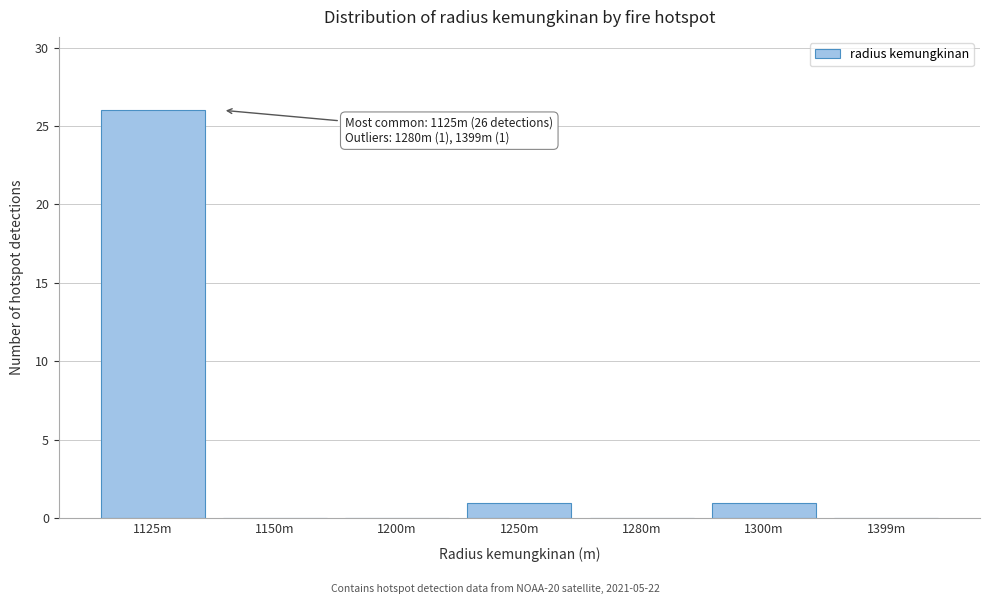

Reading left to right, list all the values displayed in this chart.

1125m=26	1150m=0	1200m=0	1250m=1	1280m=0	1300m=1	1399m=0